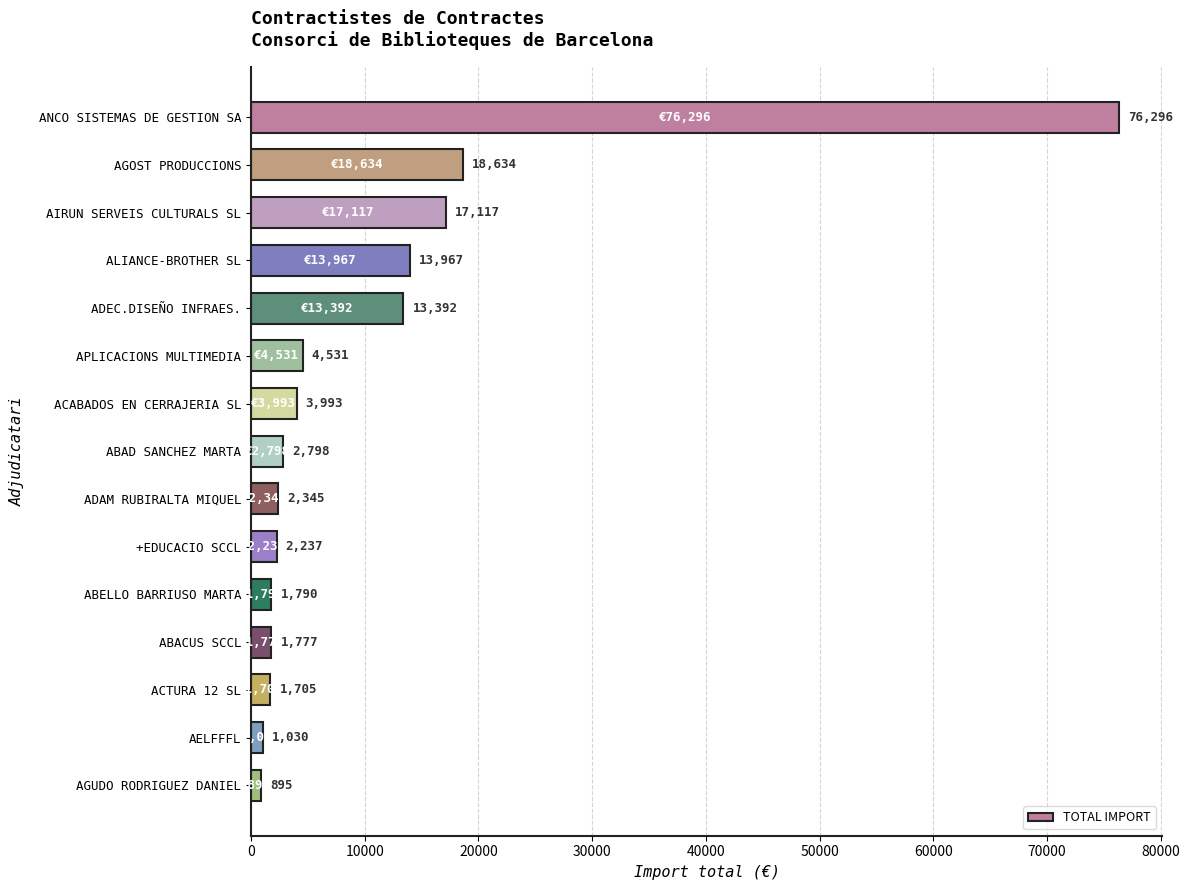

Between ABACUS SCCL and APLICACIONS MULTIMEDIA, which is larger?

APLICACIONS MULTIMEDIA